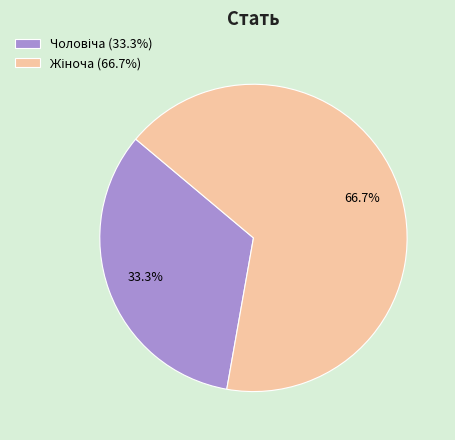

Is there a majority slice in this chart?

Yes